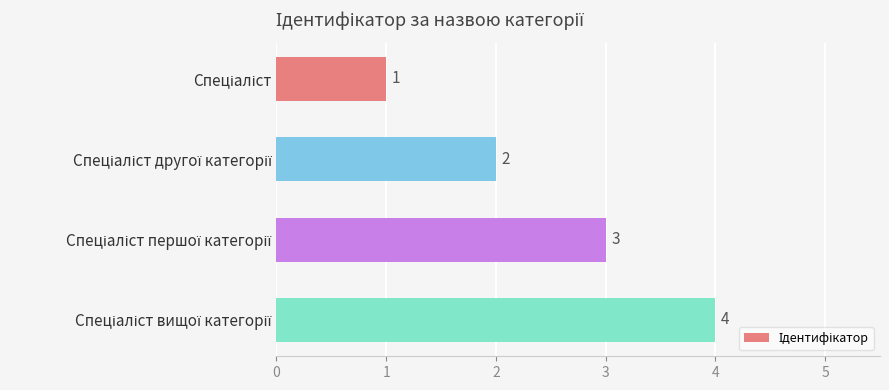

What is the maximum value shown in the chart?

4